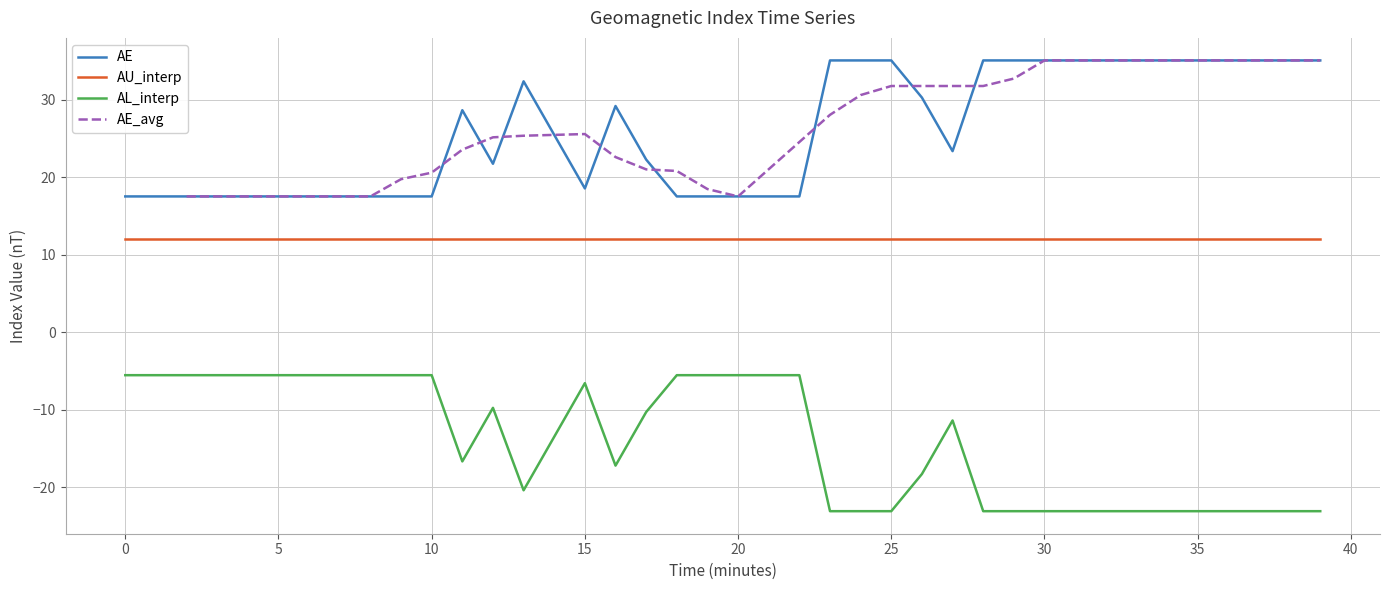

What is the lowest value of the AU_interp series?

12.0